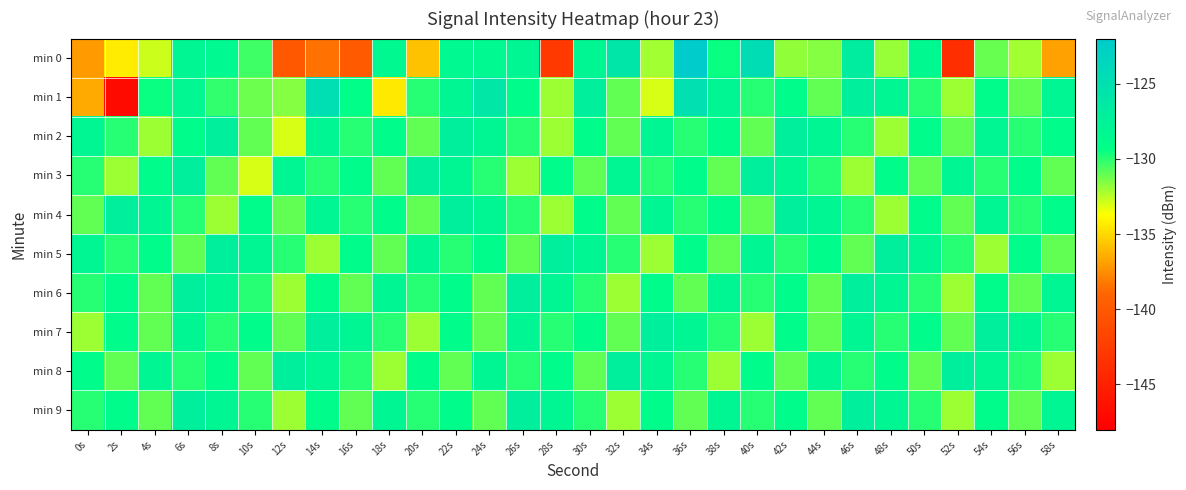

Which has a higher value, 26s or 40s?

40s